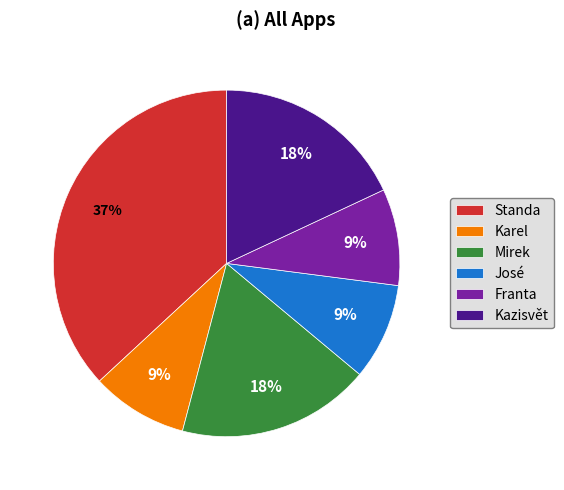

The Mirek slice represents 8% of the pie. True or false?

False